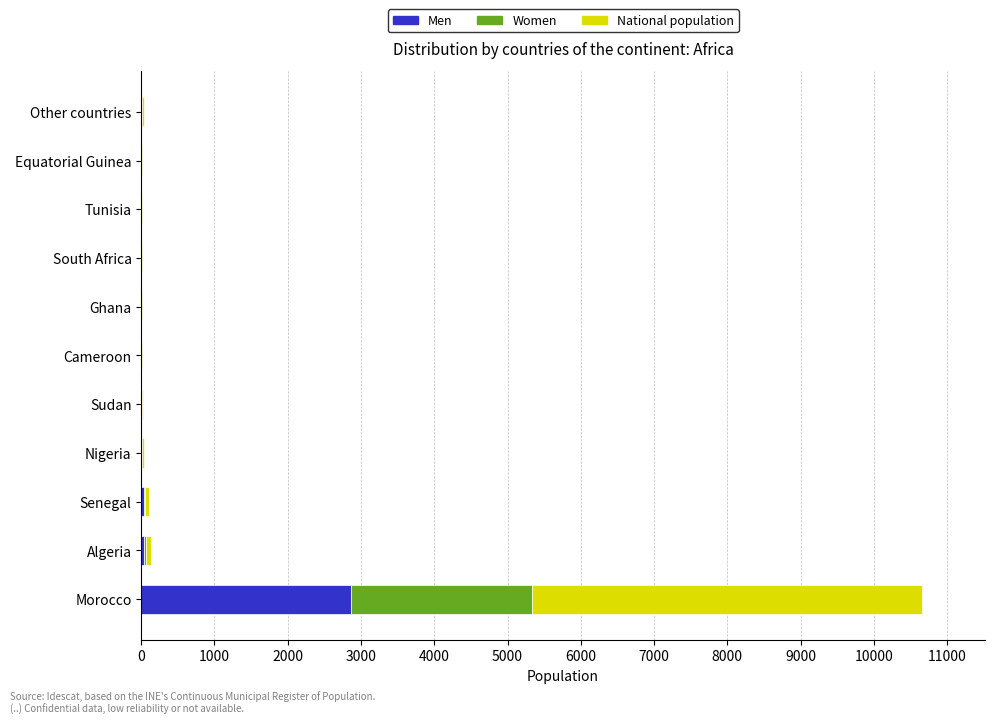

What is the sum of all Men values?

2971